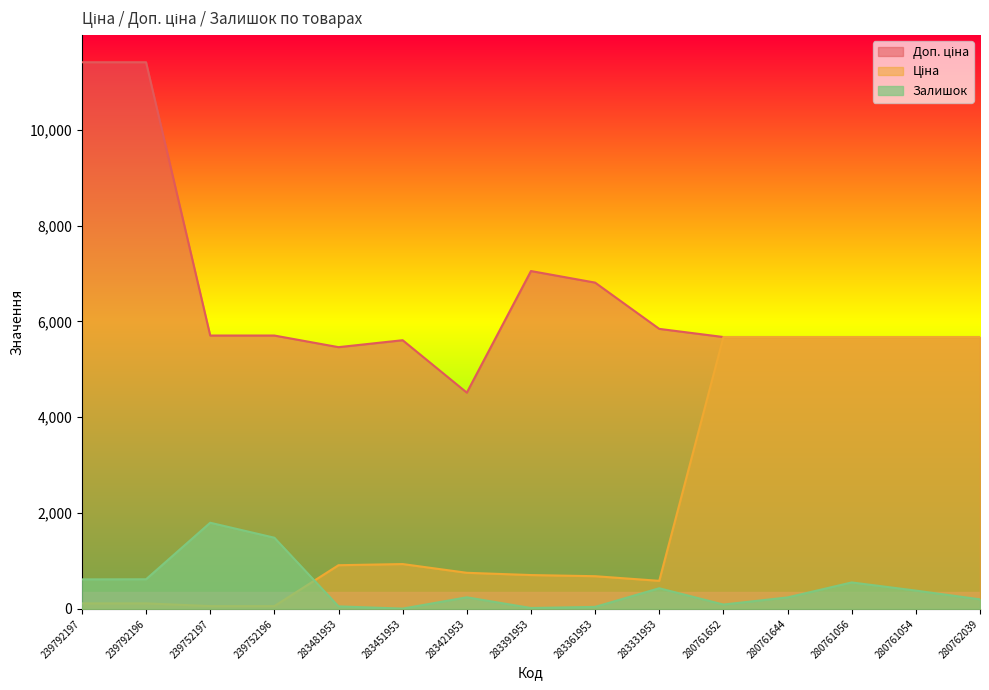

True or false: Доп. ціна and Ціна cross at least once.

False